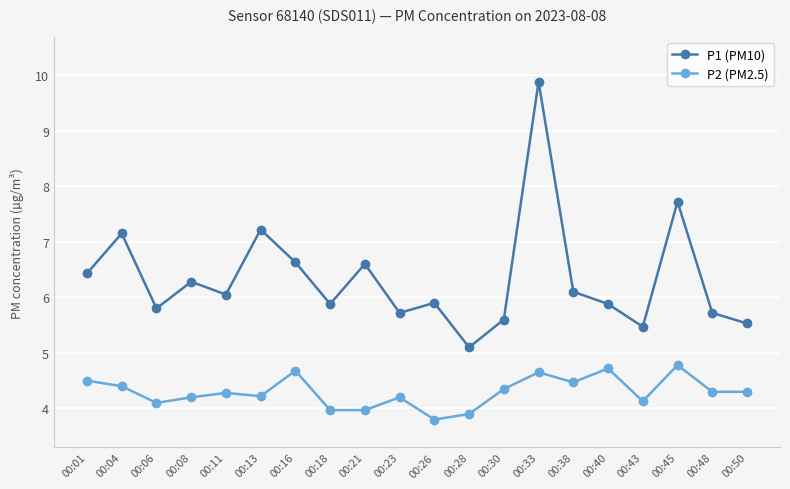

What are all the series names shown in the legend?

P1 (PM10), P2 (PM2.5)